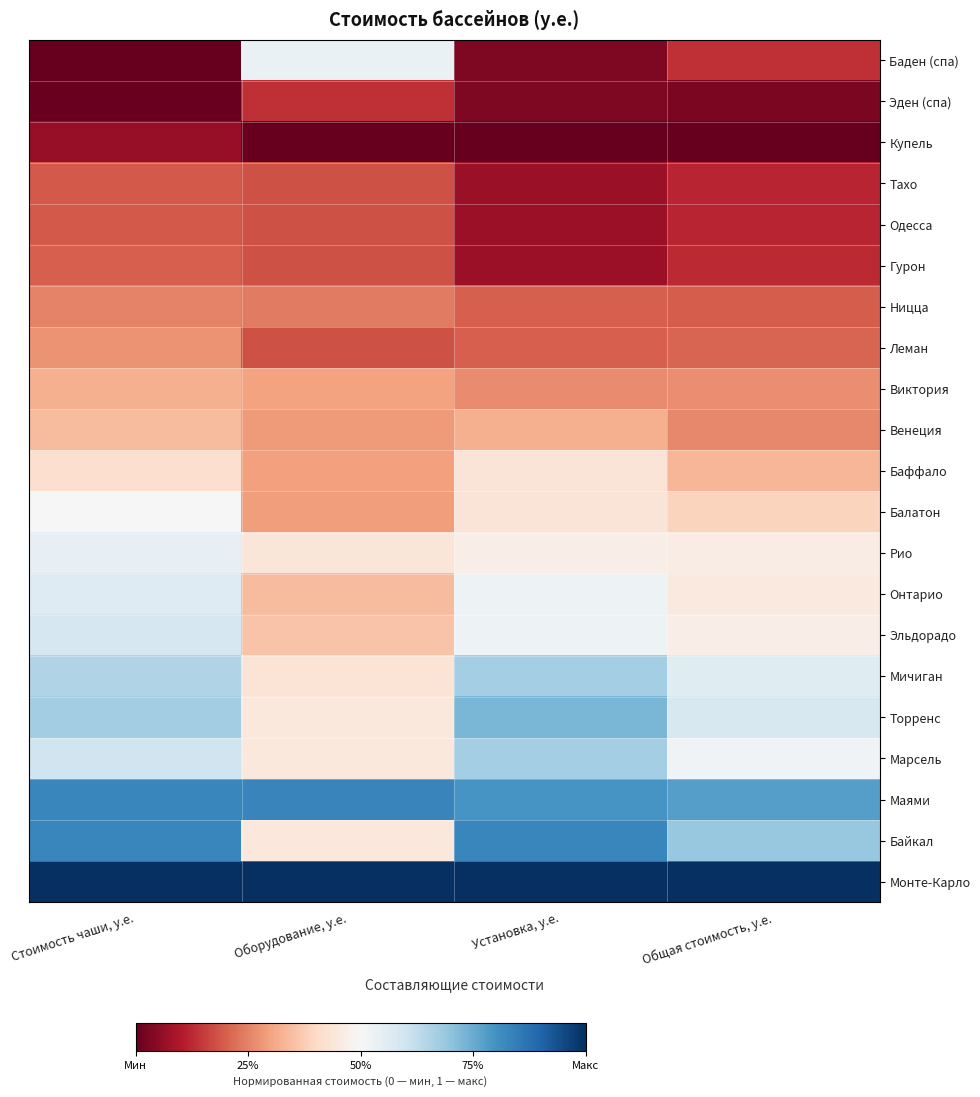

At which category does the chart reach its peak across all series?

Общая стоимость, у.е.